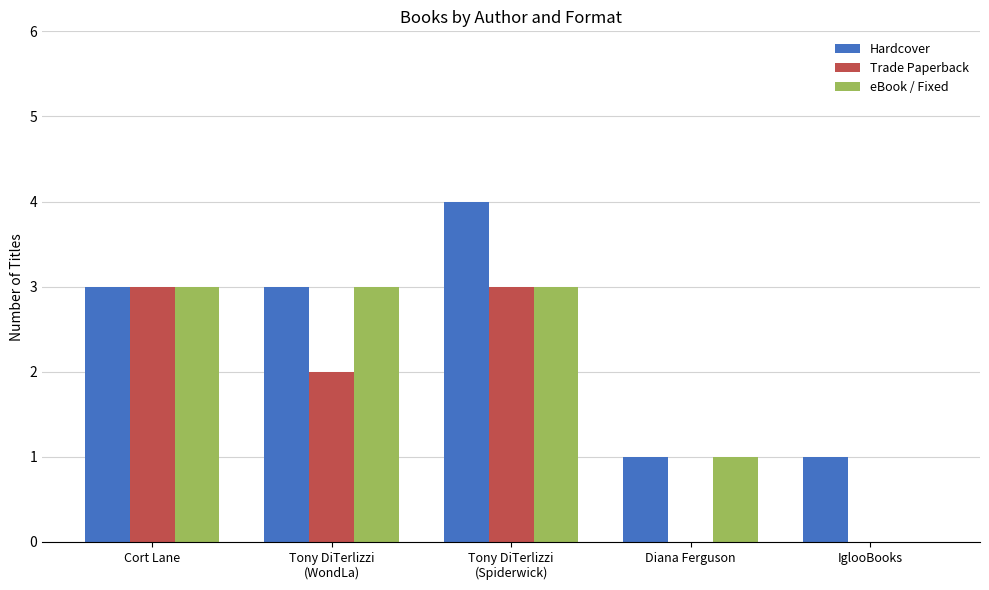

True or false: eBook / Fixed has a value of 1 at IglooBooks.

False